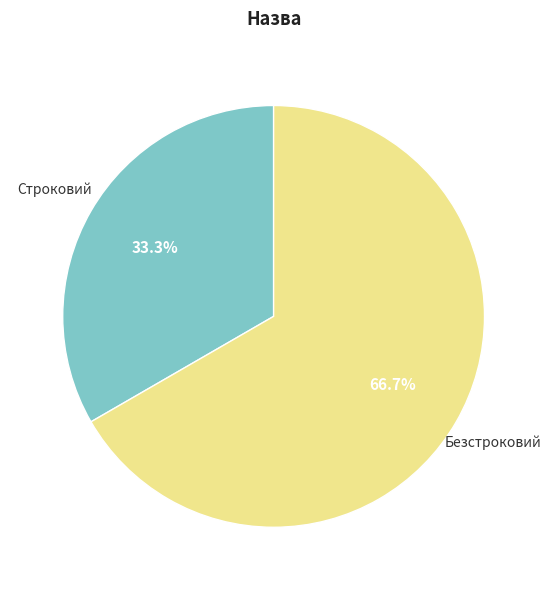

How many segments does this pie chart have?

2